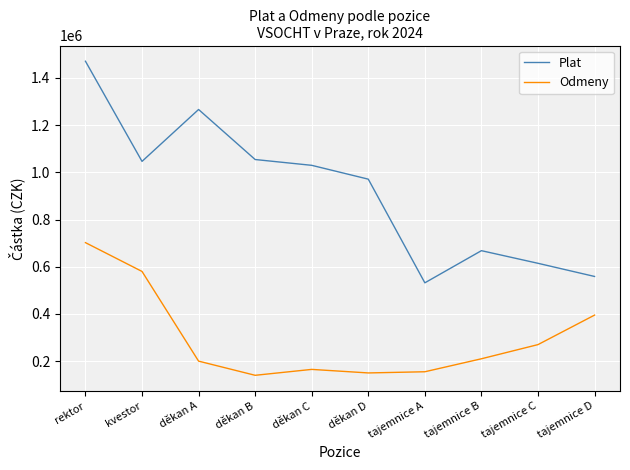

List the series in order of their overall mean, lowest first.

Odmeny, Plat